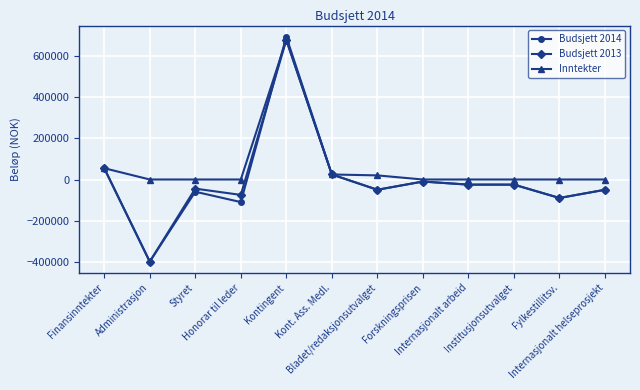

Which series has the largest range (max minus min)?

Budsjett 2014